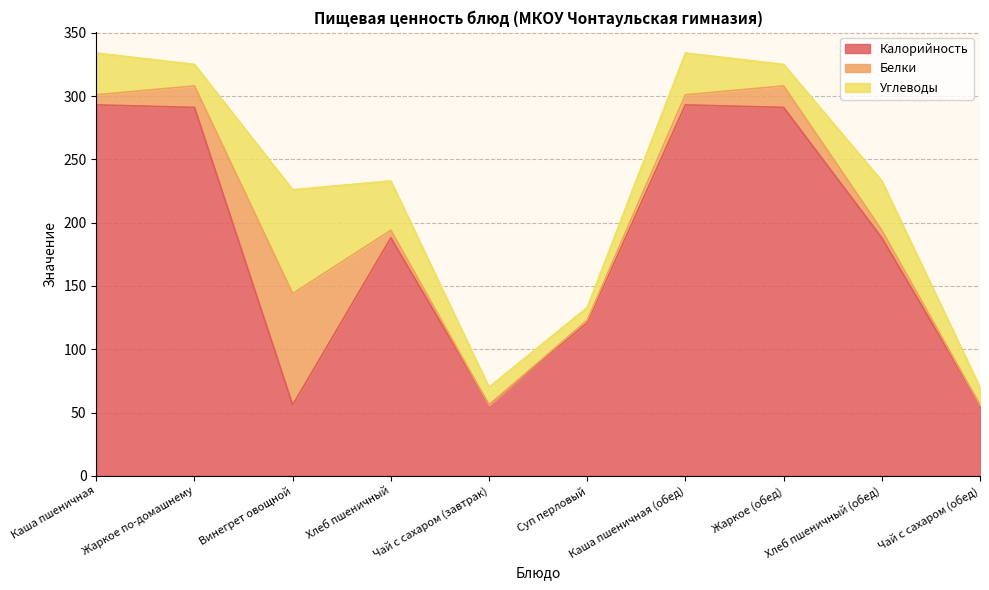

What is the difference between the maximum and minimum values in the Белки series?

88